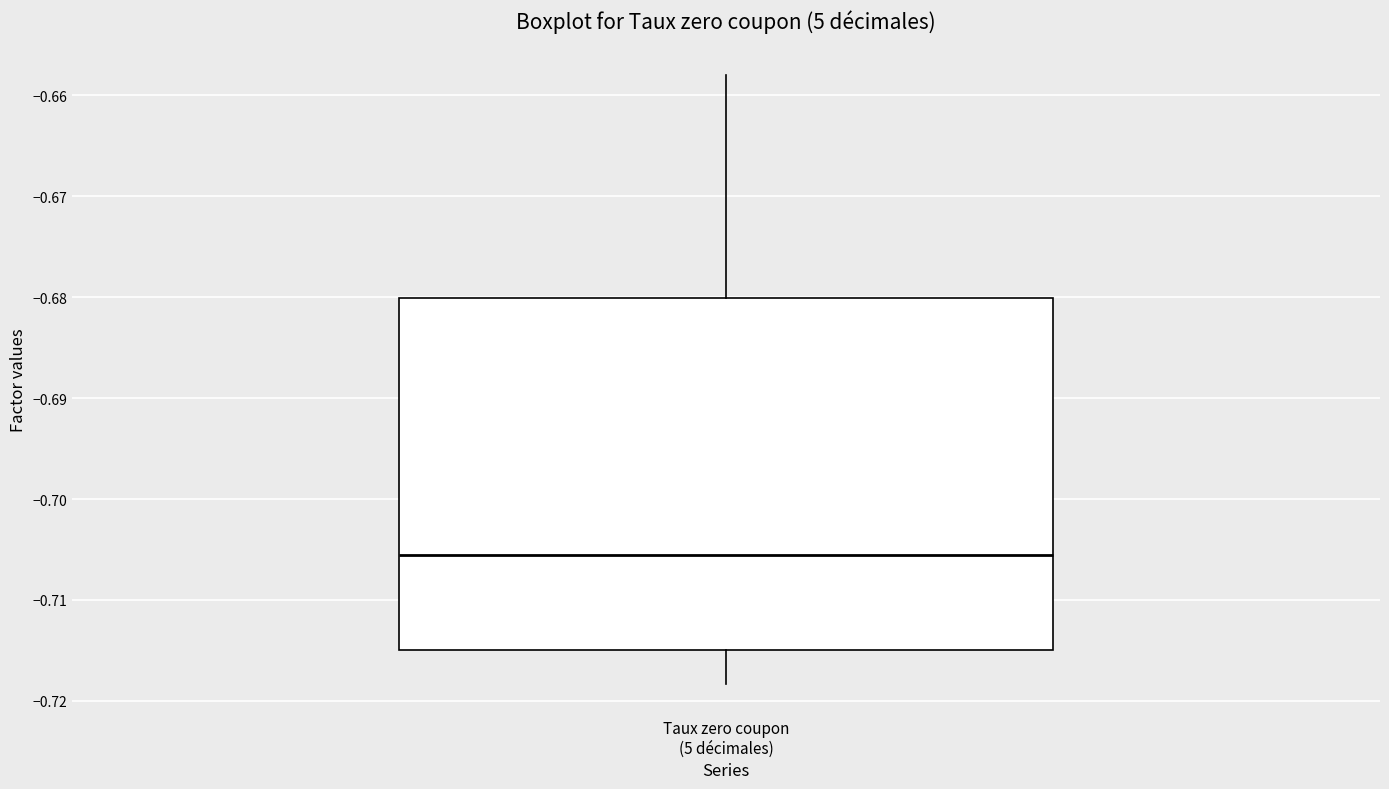

Where does the lower whisker of the box for Taux zero coupon (5 décimales) end on the y-axis? The values are not printed on the chart, so give them approximately, as read against the axis.

-0.718